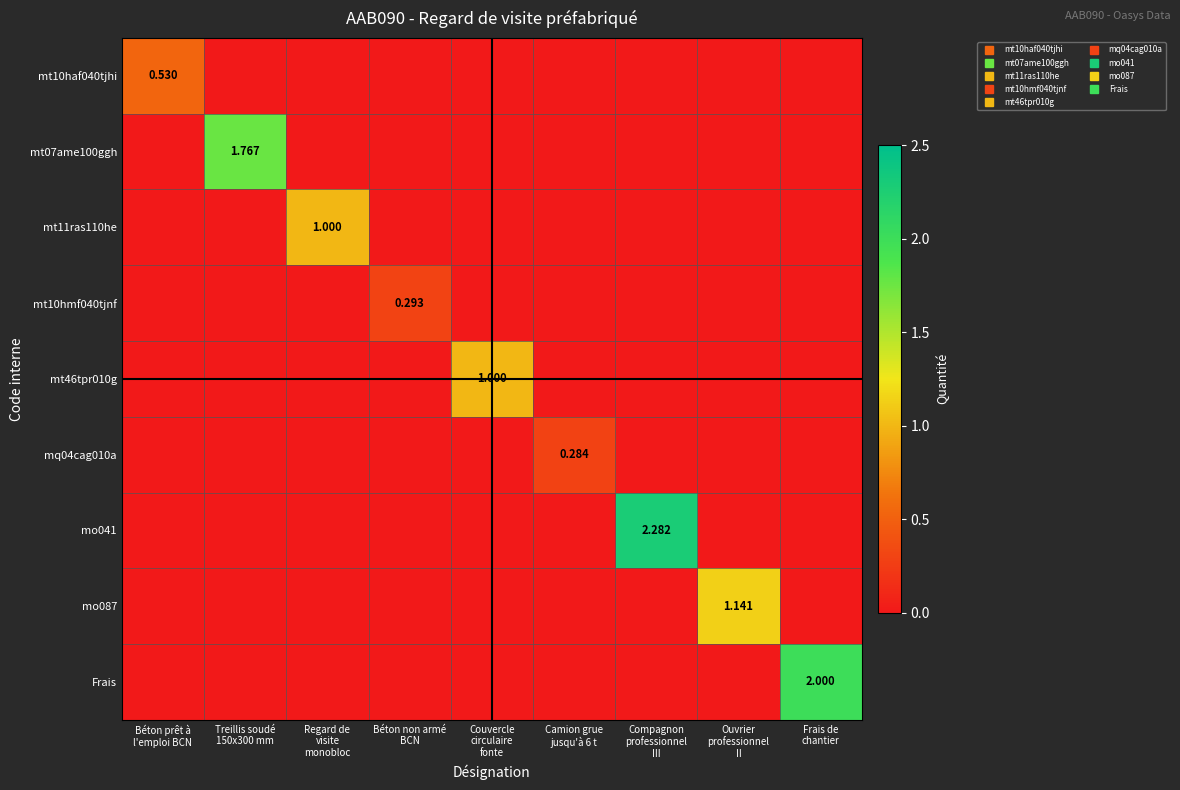

Between Treillis soudé
150x300 mm and Ouvrier
professionnel
II, which is larger?

Treillis soudé
150x300 mm